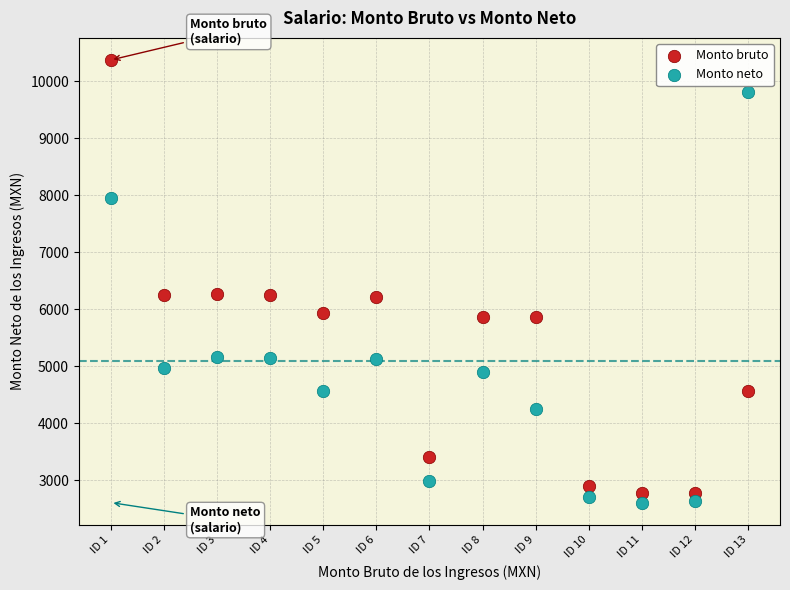

Which series reaches the minimum Y coordinate?

Monto neto